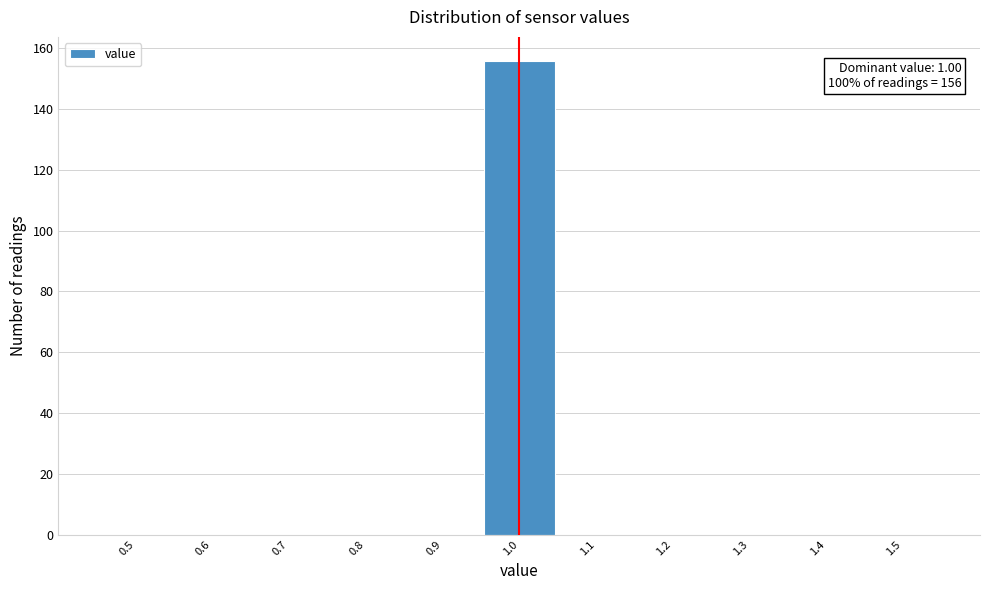

Reading right to left, what are all the values shown in this chart?

1.5=0	1.4=0	1.3=0	1.2=0	1.1=0	1.0=156	0.9=0	0.8=0	0.7=0	0.6=0	0.5=0